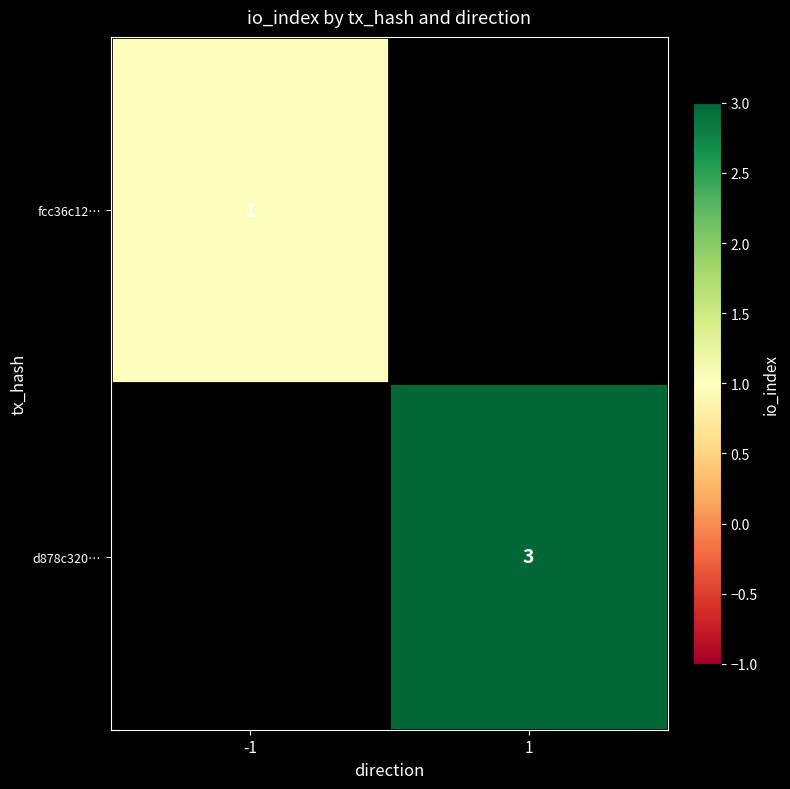

Is the value of fcc36c12… at -1 greater than the value of d878c320… at 1?

No